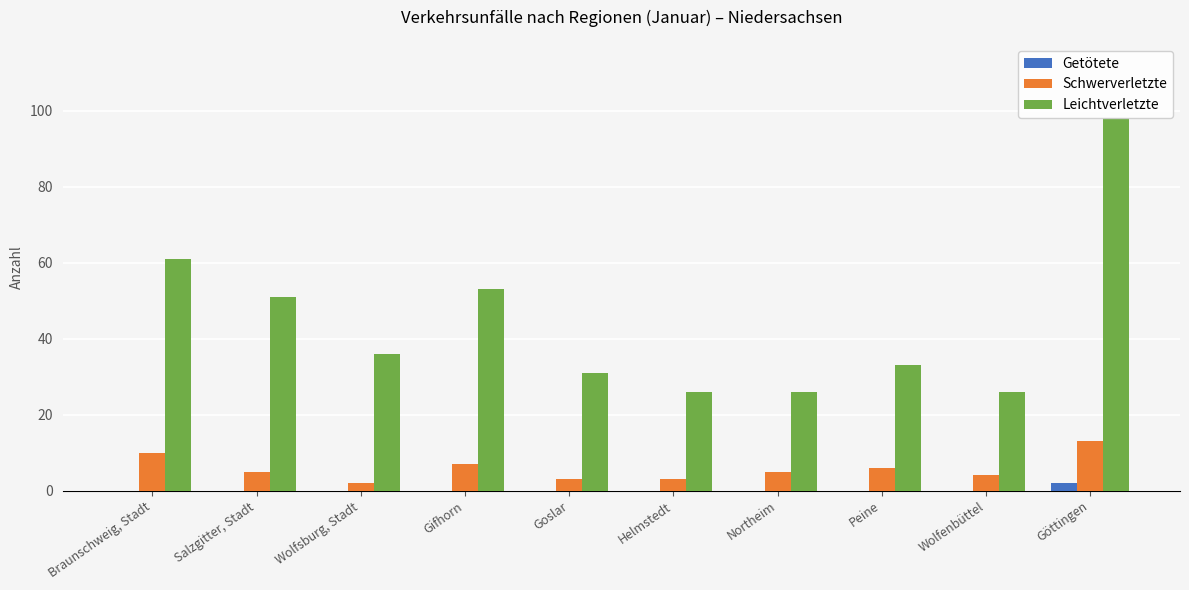

Is the value of Leichtverletzte at Braunschweig, Stadt greater than the value of Getötete at Wolfenbüttel?

Yes